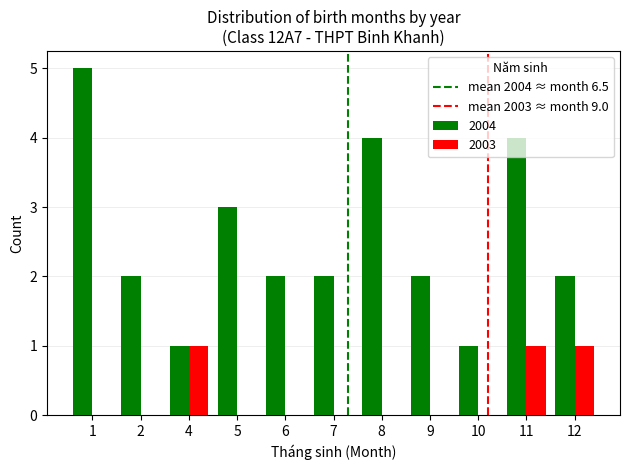

How many distinct data groups are displayed?

2